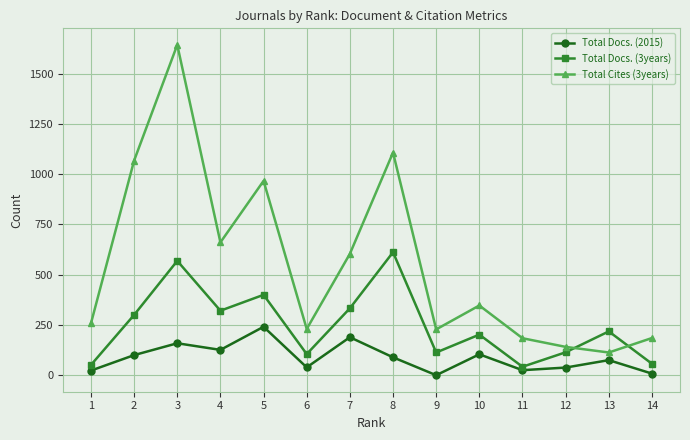

List the series in order of their peak value, highest first.

Total Cites (3years), Total Docs. (3years), Total Docs. (2015)